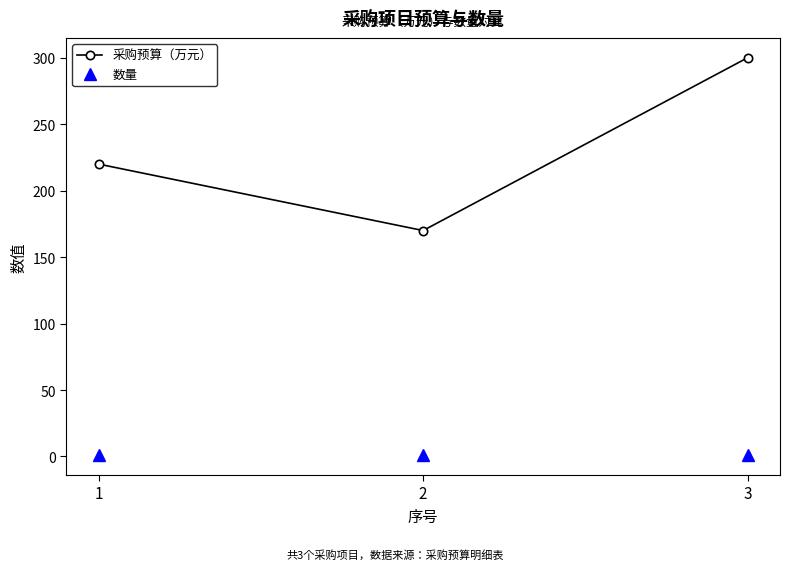

List the series in order of their overall mean, lowest first.

数量, 采购预算（万元）